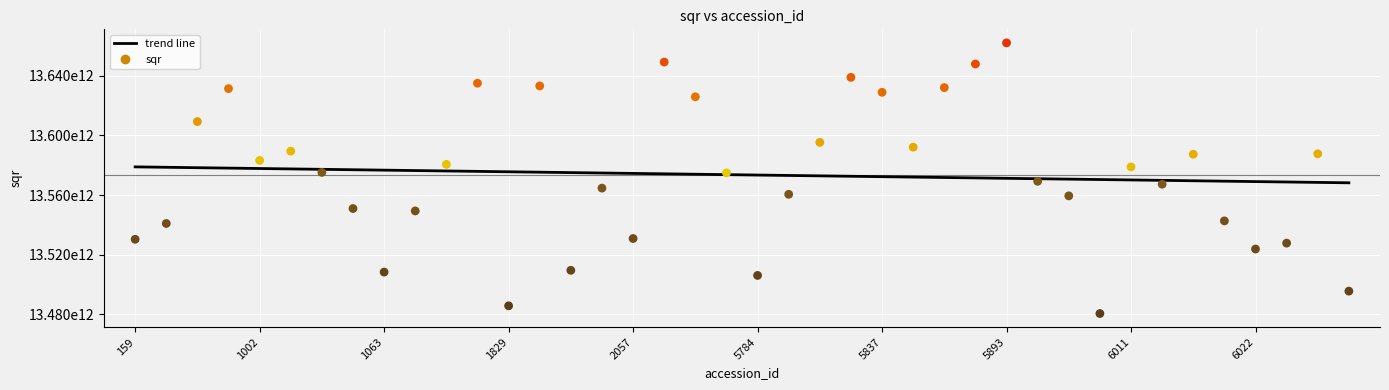

Which has a higher value, 1829 or 5837?

1829